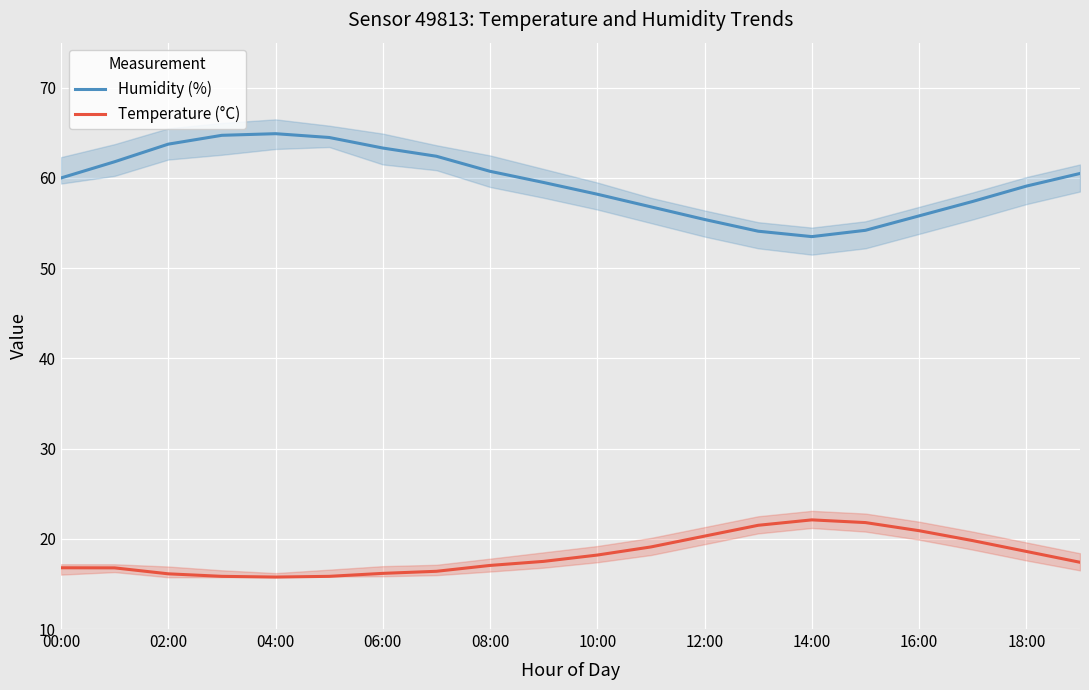

What is the maximum value for Humidity (%)?

64.9